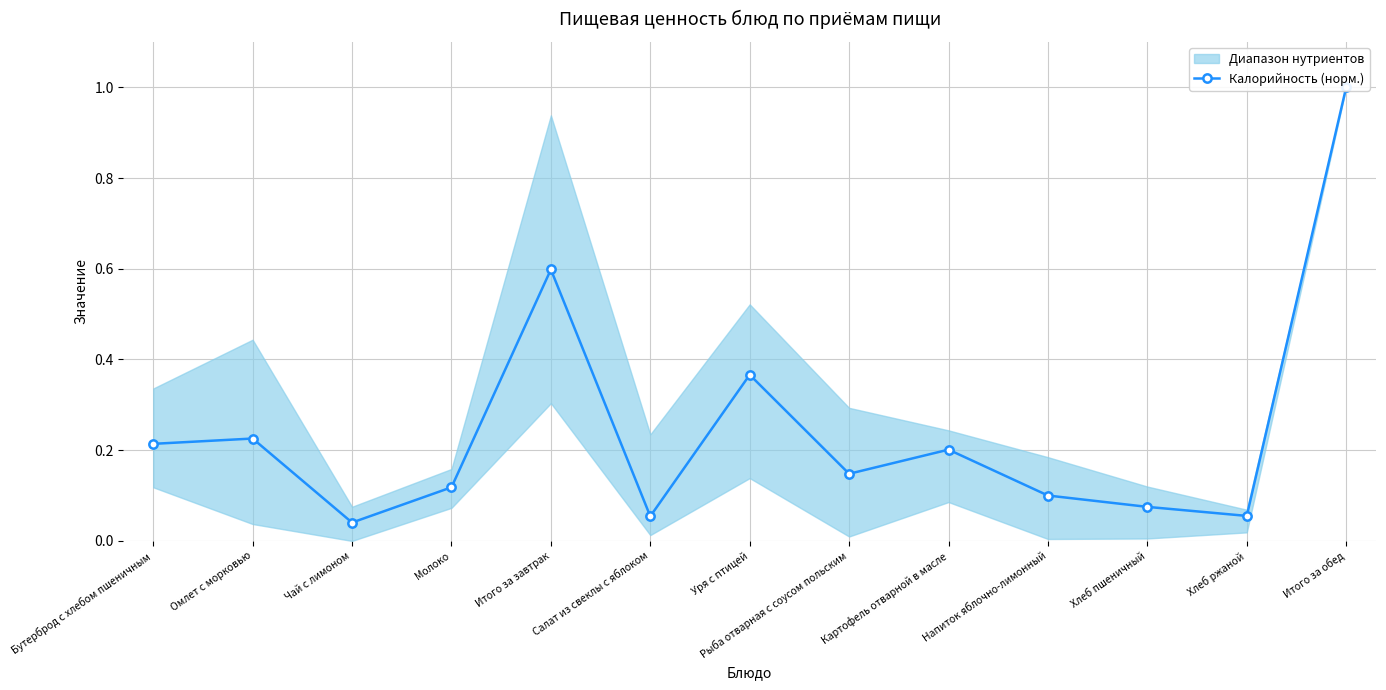

What is the value of the 9th point from the left?

0.2